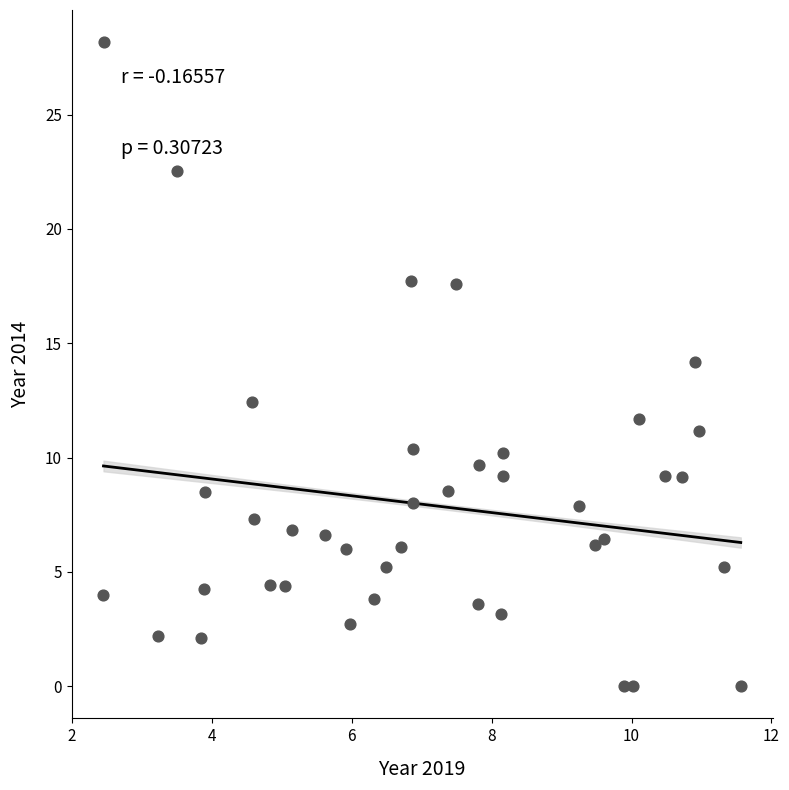

What is the range of X values (max minus min)?

9.1